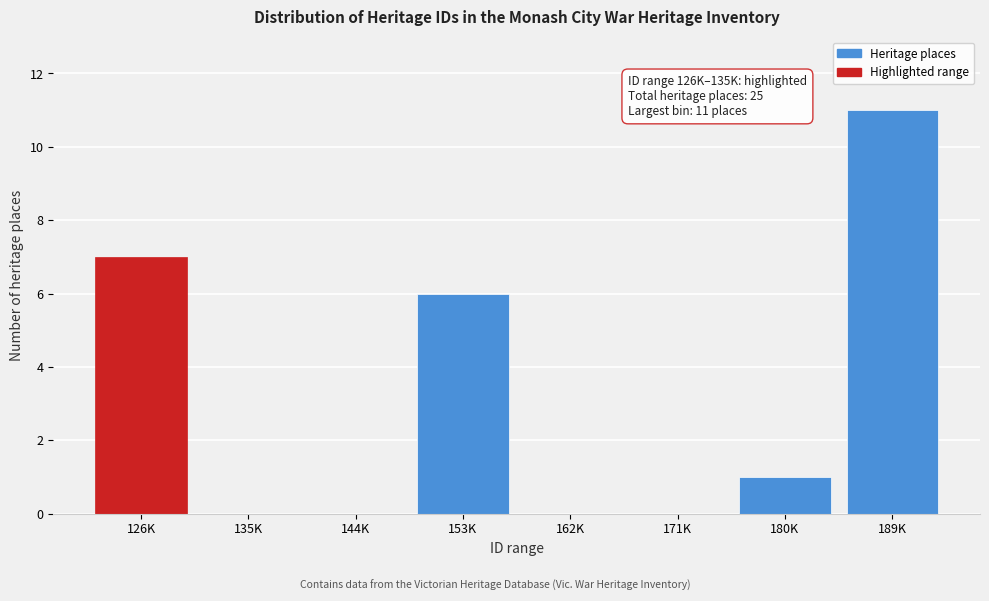

Reading left to right, extract all data points from this chart.

126K=7	135K=0	144K=0	153K=6	162K=0	171K=0	180K=1	189K=11